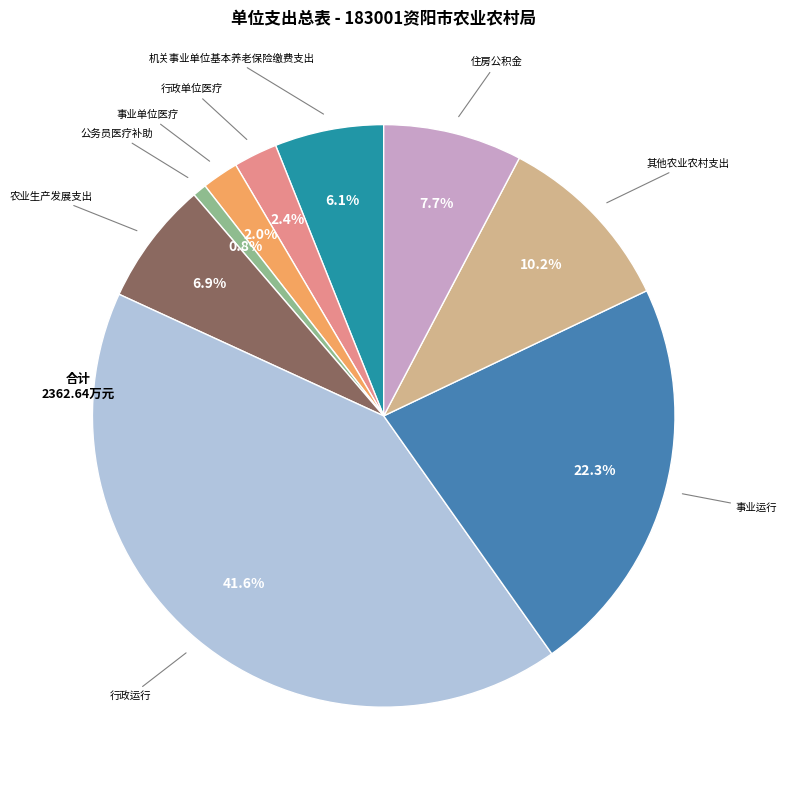

Does any single category account for the majority?

No